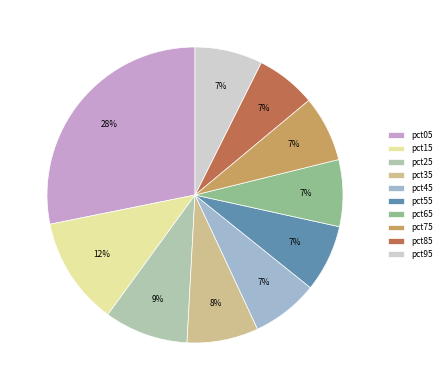

Does pct65 represent more than half of the total?

No